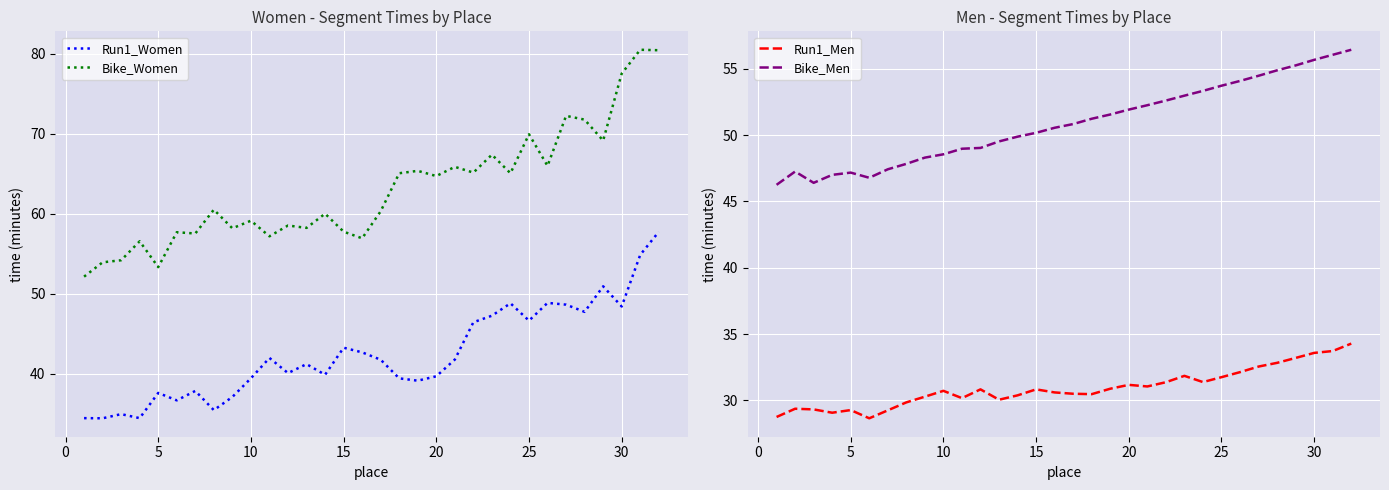

What are all the series names shown in the legend?

Run1_Women, Bike_Women, Run1_Men, Bike_Men